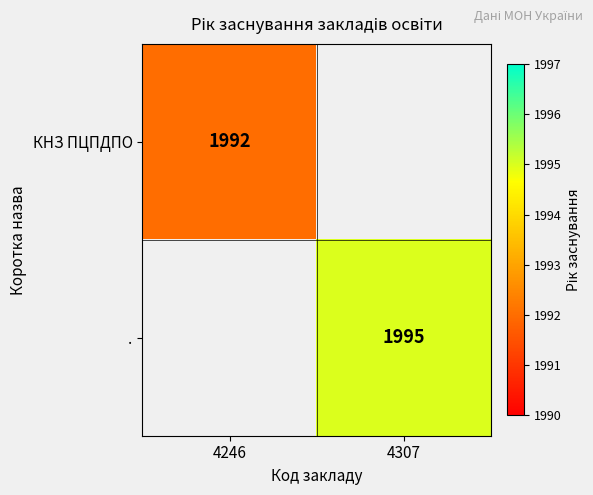

The value of КНЗ ПЦПДПО at 4246 is 2943. True or false?

False